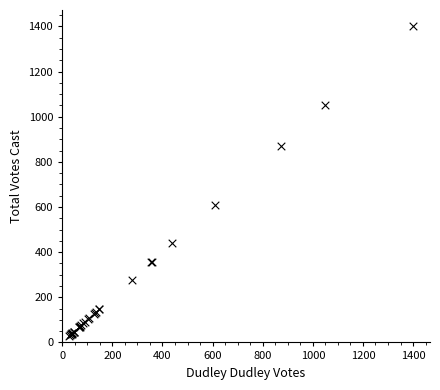

What Y value in the scatter plot is closest to 717?

611